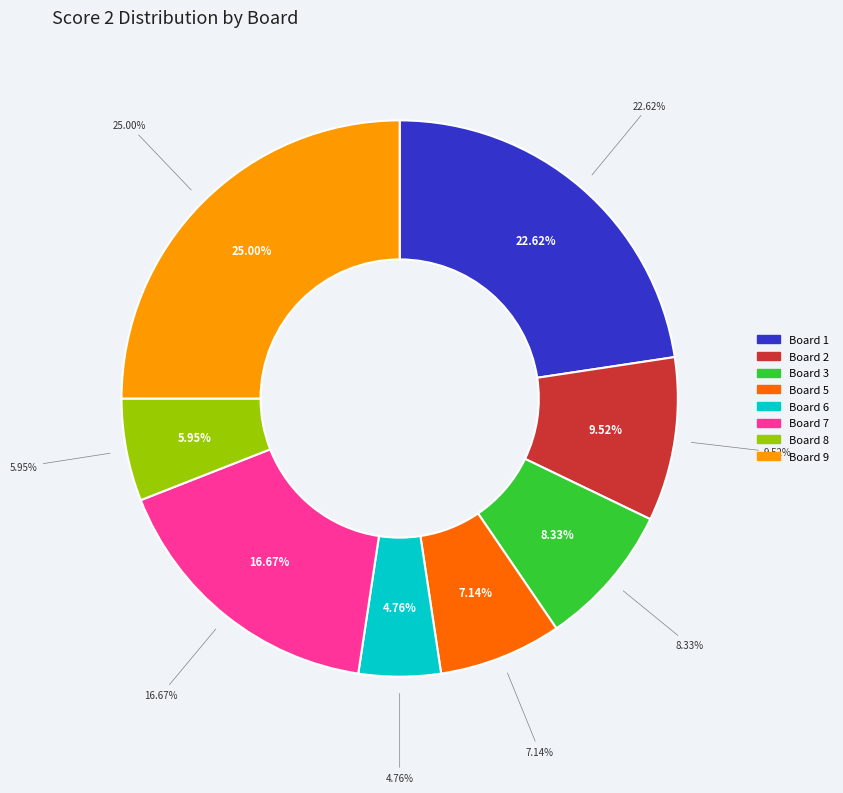

To the nearest percent, what is the combined percentage of Board 6 and Board 2?

14%